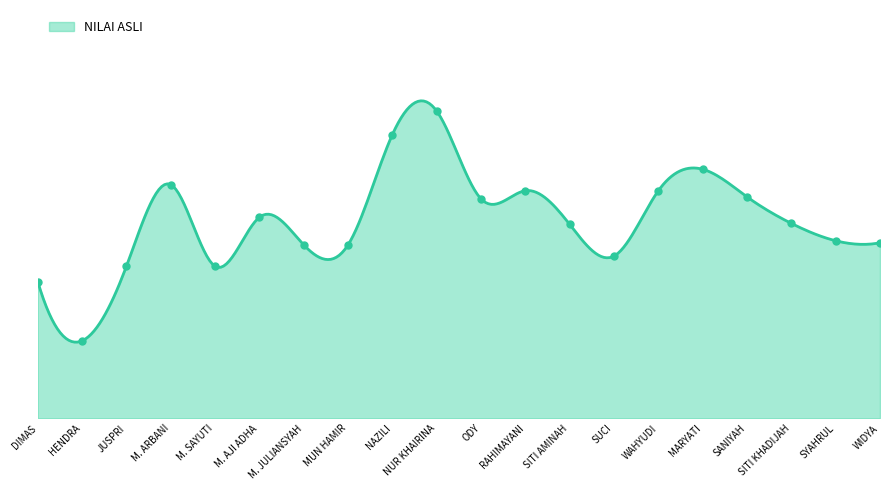

Rank the categories by value from highest to lowest.

NUR KHAIRINA, NAZILI, MARYATI, M. ARBANI, RAHIMAYANI, WAHYUDI, SANIYAH, ODY, M. AJI ADHA, SITI KHADIJAH, SITI AMINAH, SYAHRUL, WIDYA, M. JULIANSYAH, MUN HAMIR, SUCI, JUSPRI, M. SAYUTI, DIMAS, HENDRA